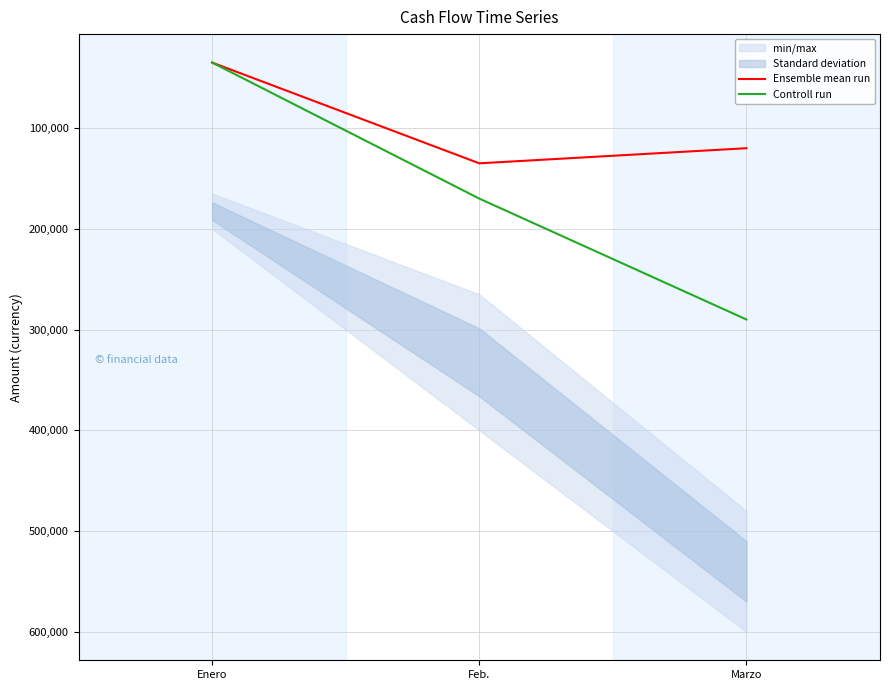

Which category has the highest value in the Ensemble mean run series?

Feb.